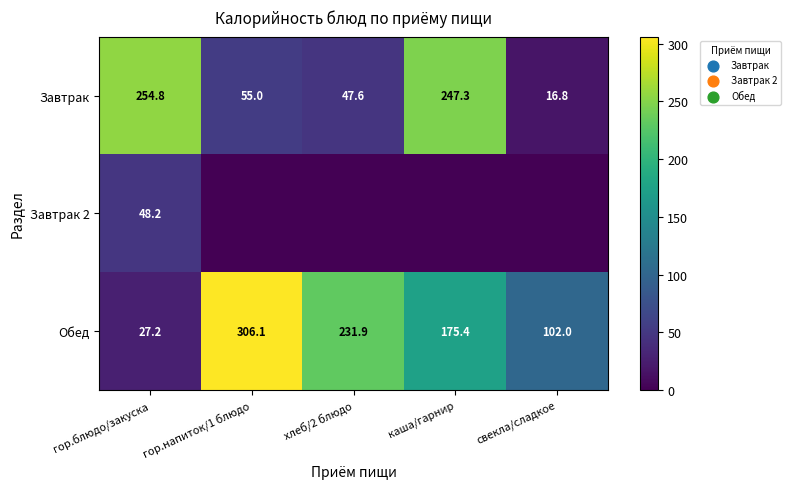

At which label is Завтрак closest to 135?

гор.напиток/1 блюдо